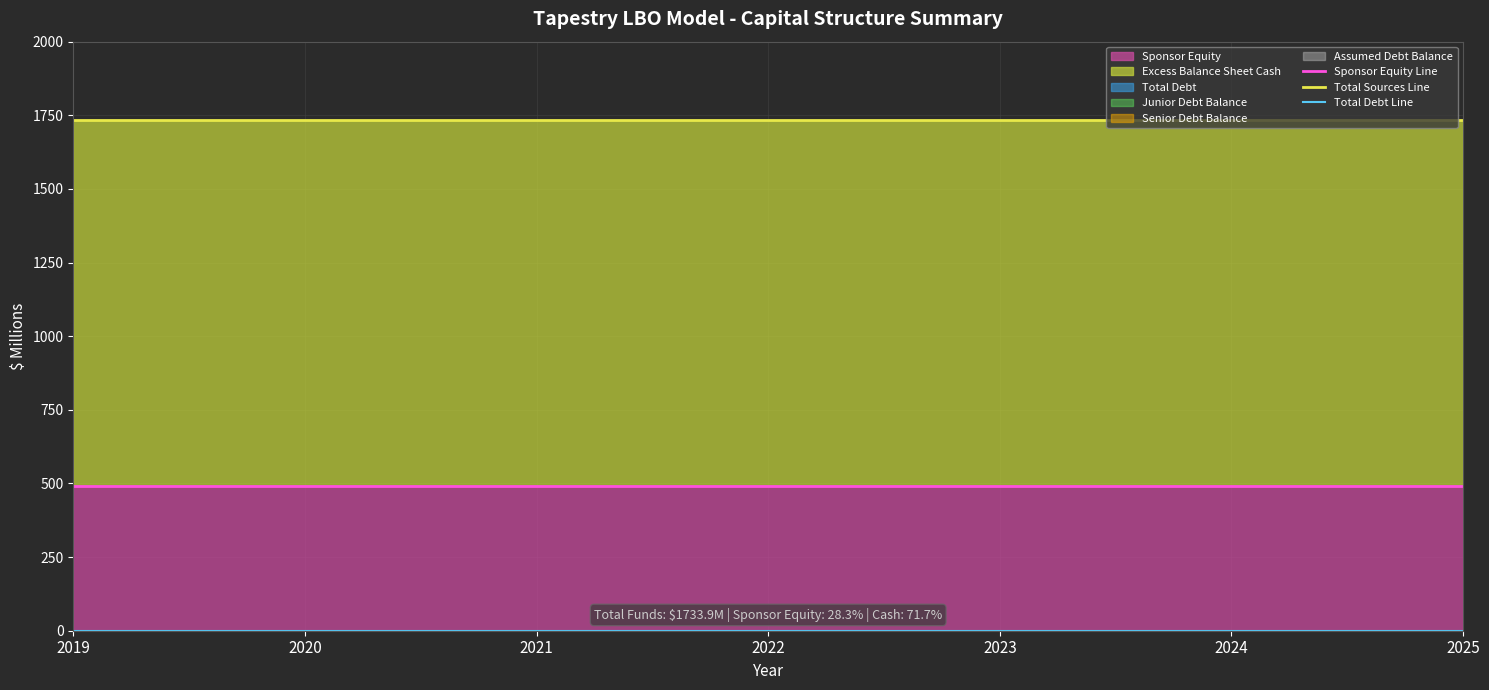

Reading left to right, list all the values displayed in this chart.

Sponsor Equity Line: 490.5	490.5	490.5	490.5	490.5	490.5	490.5
Total Sources Line: 1733.9	1733.9	1733.9	1733.9	1733.9	1733.9	1733.9
Total Debt Line: 0.0	0.0	0.0	0.0	0.0	0.0	0.0